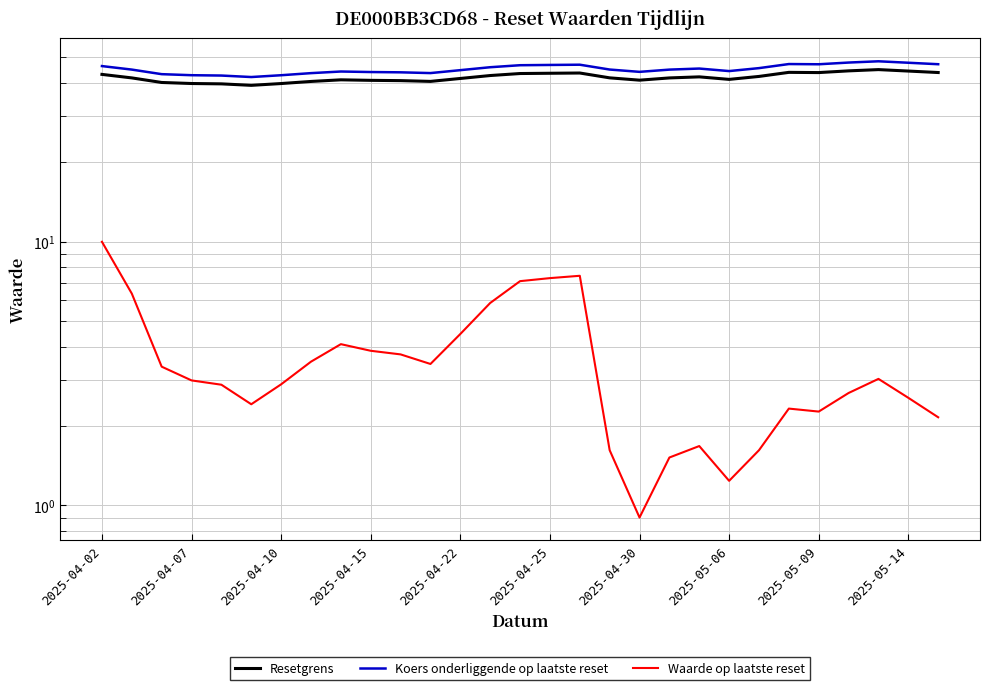

What is the average value of the Waarde op laatste reset series?

3.6